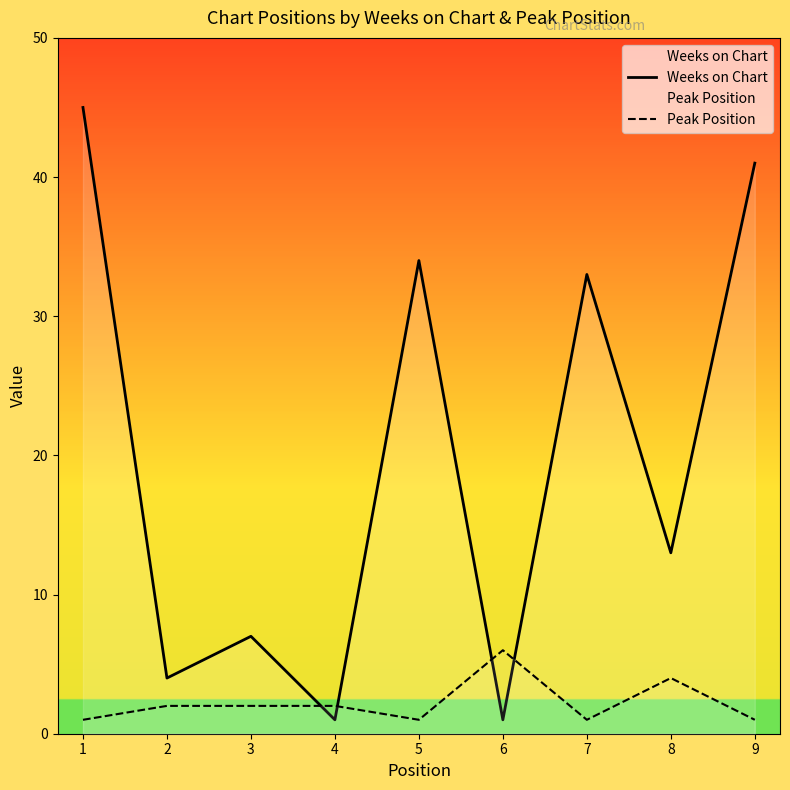

Rank the series at 3 from lowest to highest value.

Peak Position, Weeks on Chart